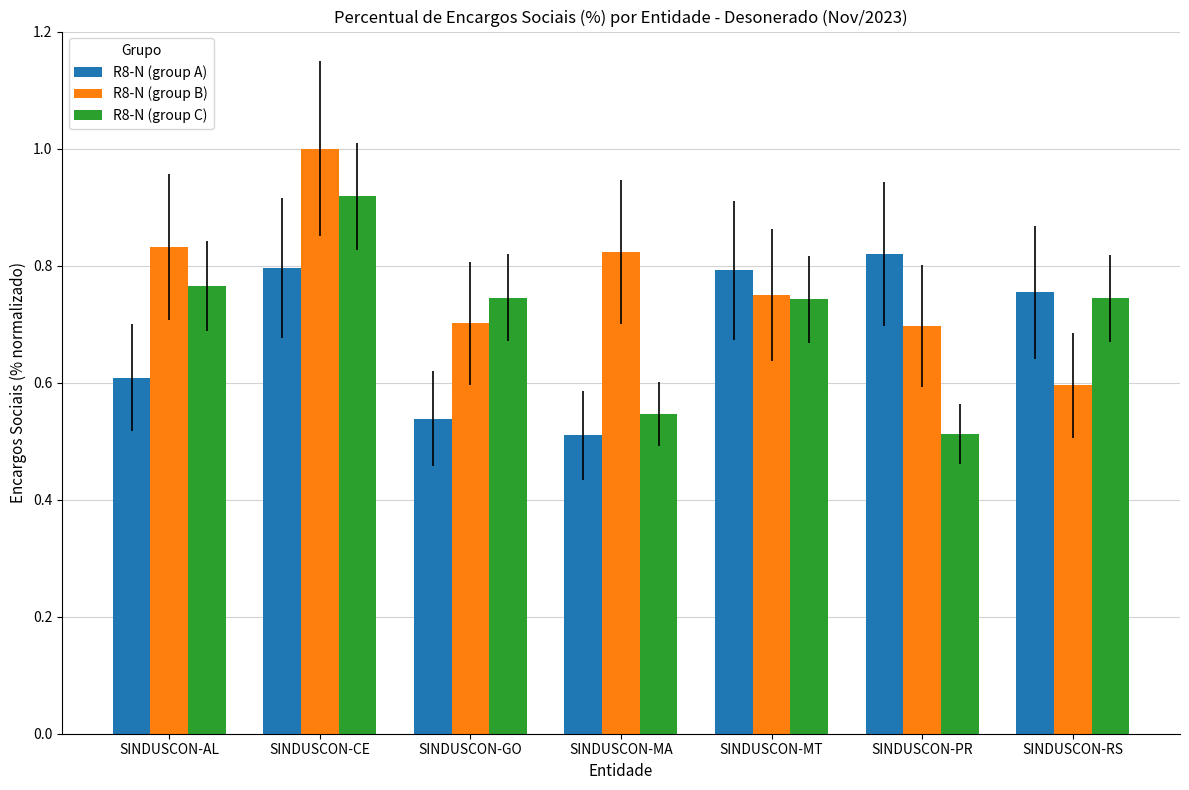

What is the label of the 3rd bar from the right?

SINDUSCON-MT